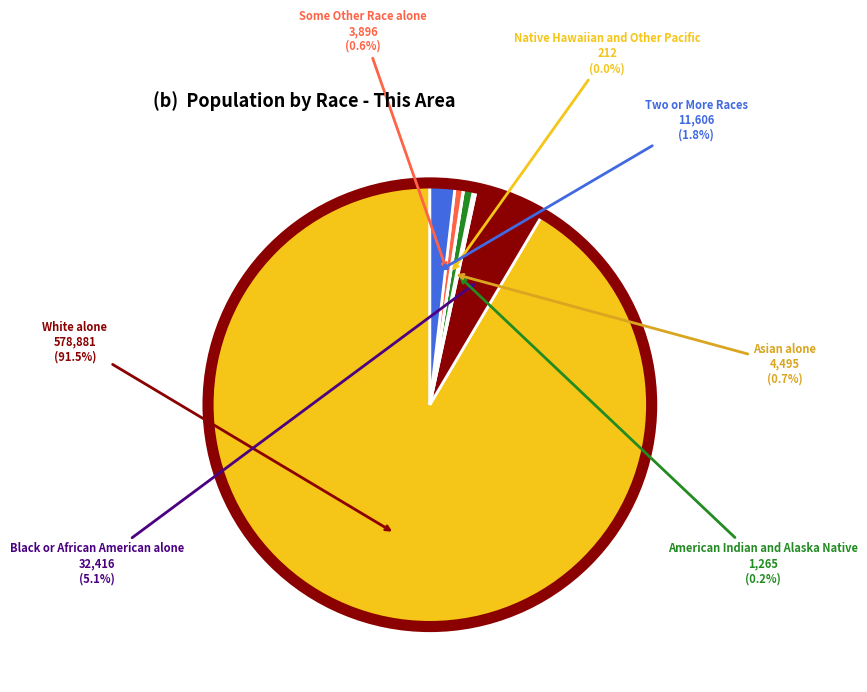

Is there a majority slice in this chart?

Yes